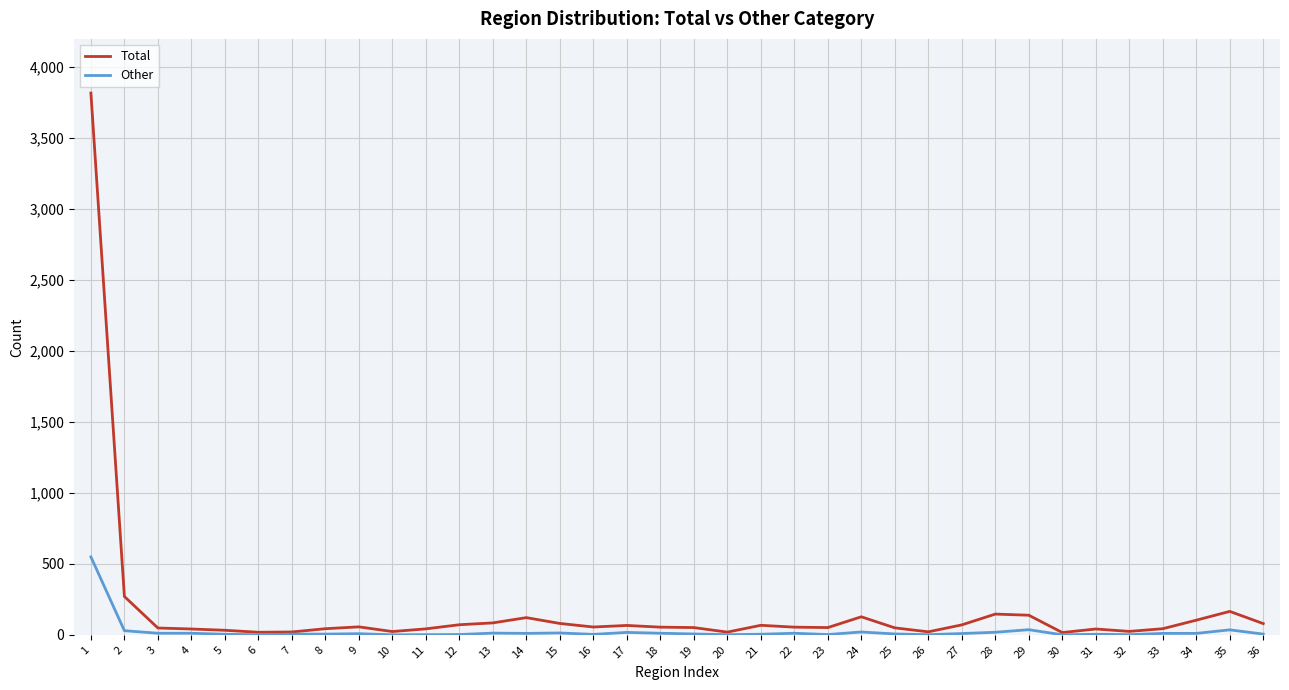

What is the greatest value displayed?

3817